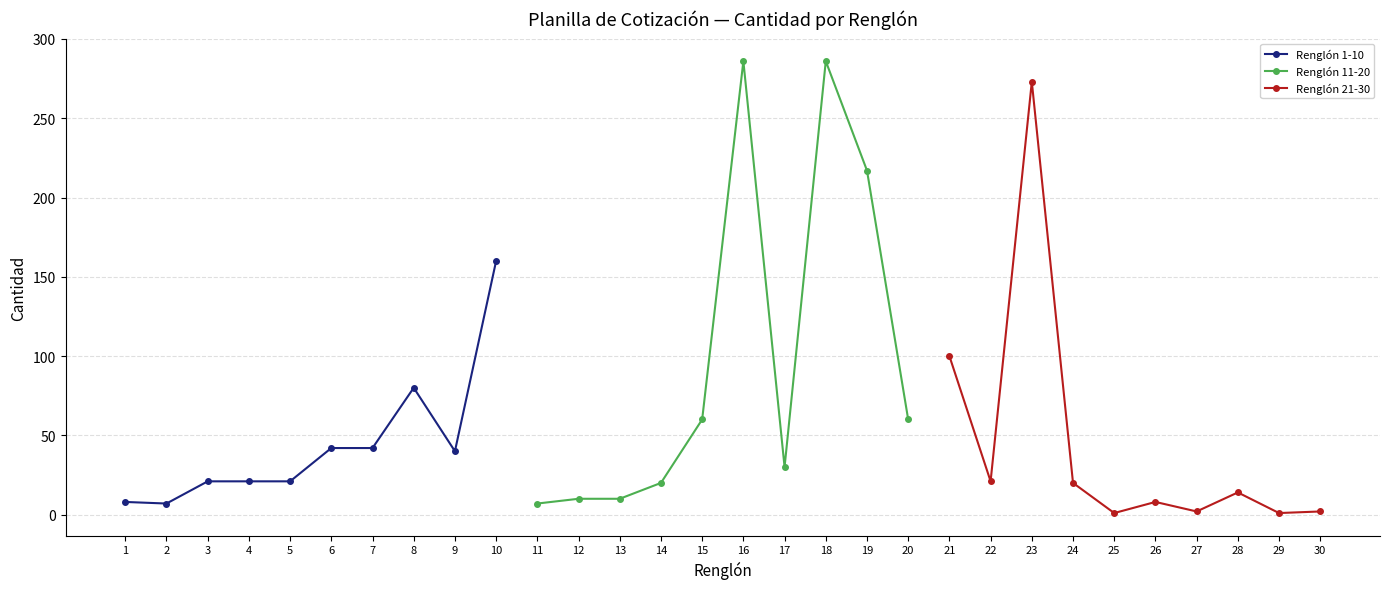

The value of Renglón 1-10 at 8 is 143. True or false?

False